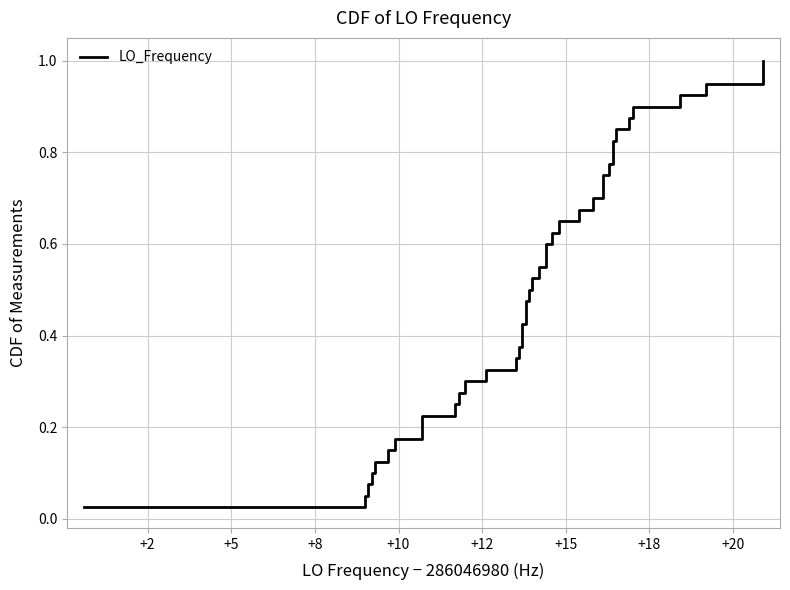

Count the number of categories in the chart.

40